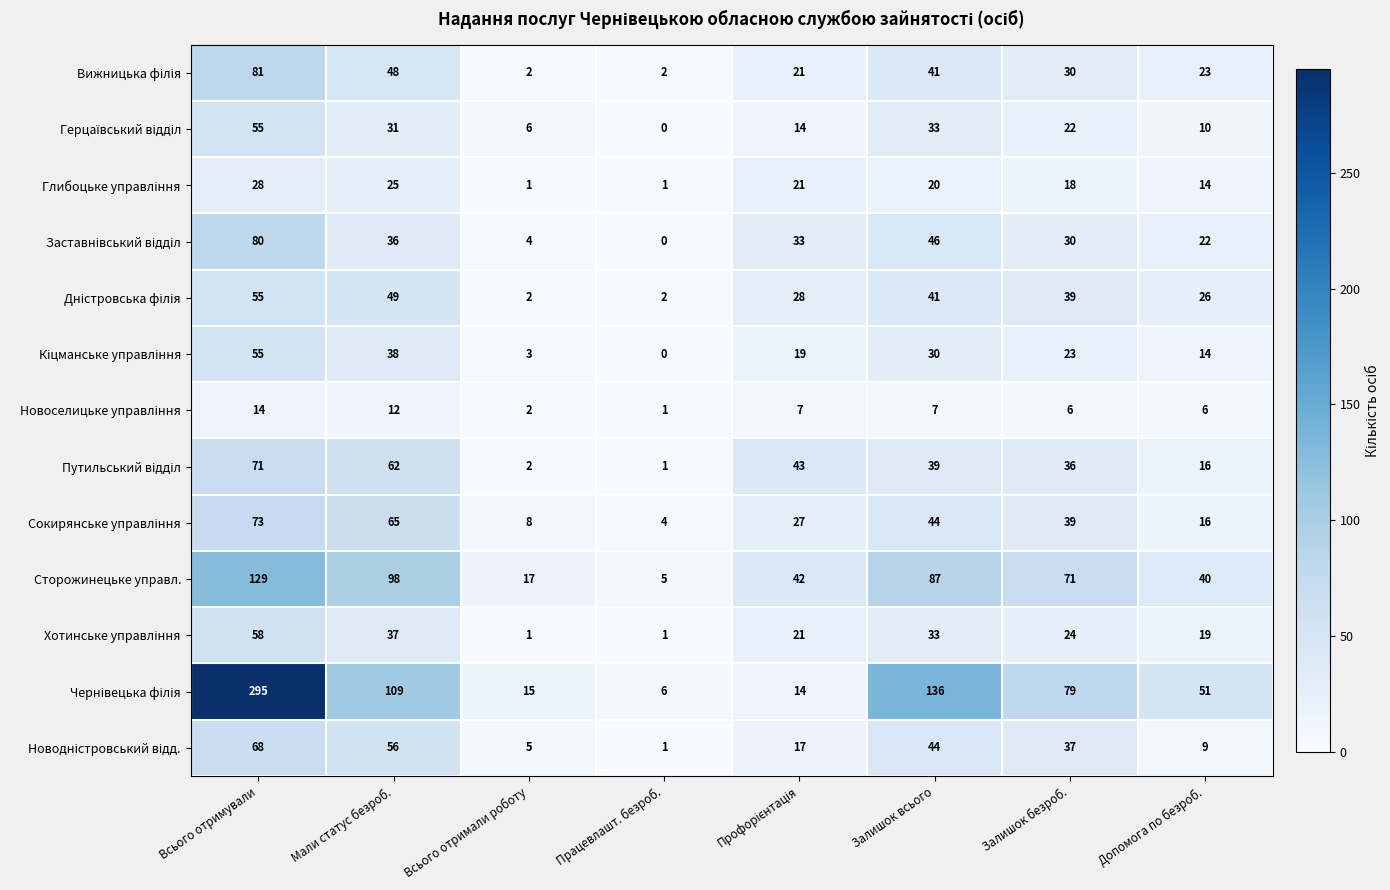

Which category has the highest value in the Сторожинецьке управл. series?

Всього отримували